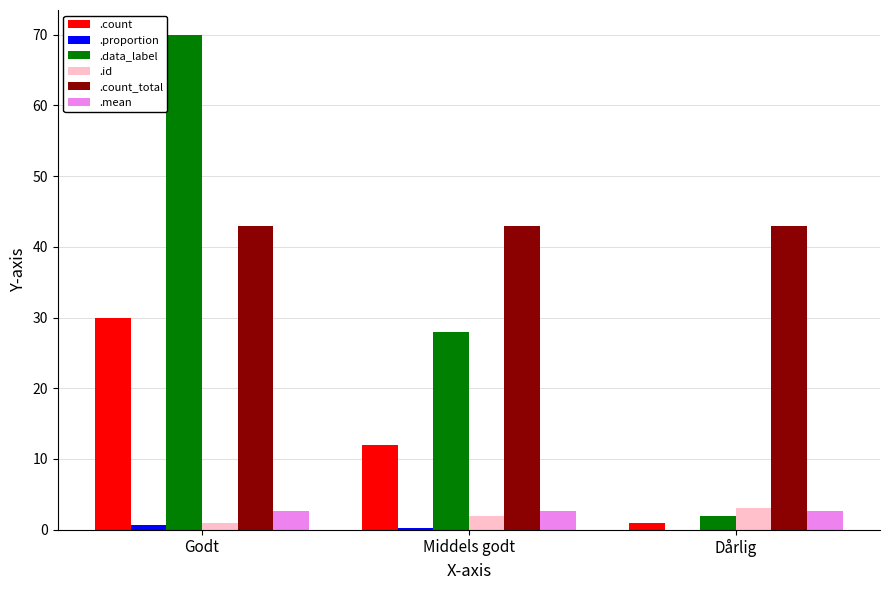

True or false: .count has a value of 12.0 at Middels godt.

True